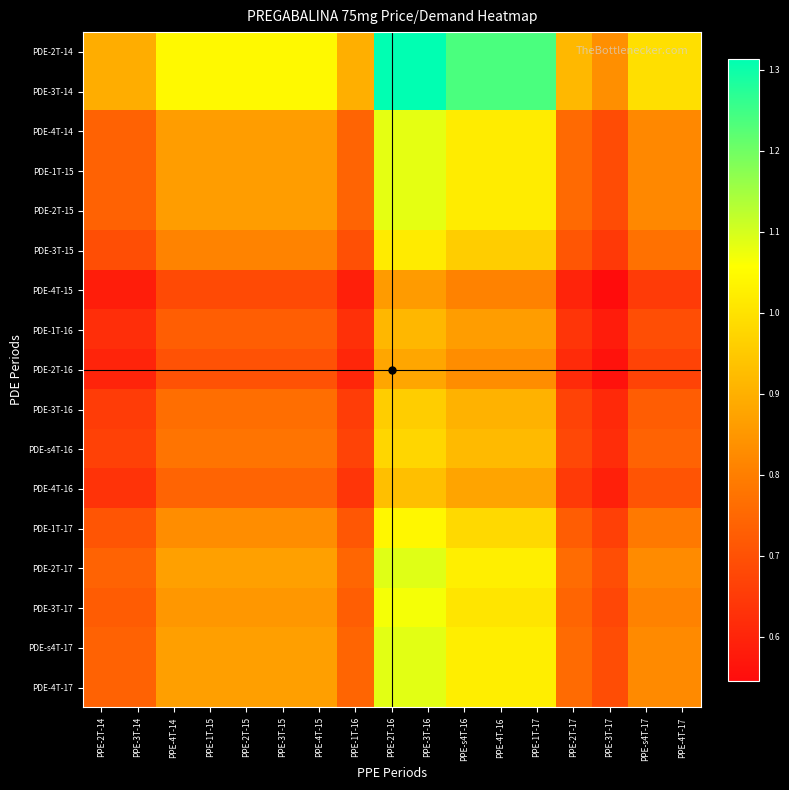

List the series in order of their peak value, highest first.

PDE-2T-14, PDE-3T-14, PDE-2T-17, PDE-s4T-17, PDE-4T-17, PDE-4T-14, PDE-1T-15, PDE-2T-15, PDE-3T-17, PDE-1T-17, PDE-3T-15, PDE-s4T-16, PDE-3T-16, PDE-4T-16, PDE-1T-16, PDE-2T-16, PDE-4T-15